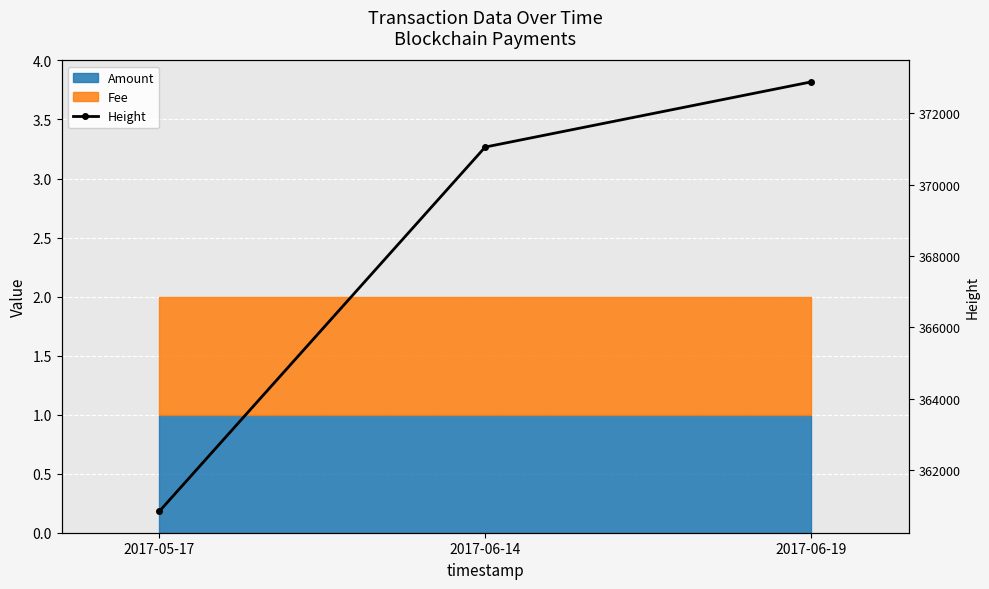

The value at 2017-06-14 is 371051. True or false?

True